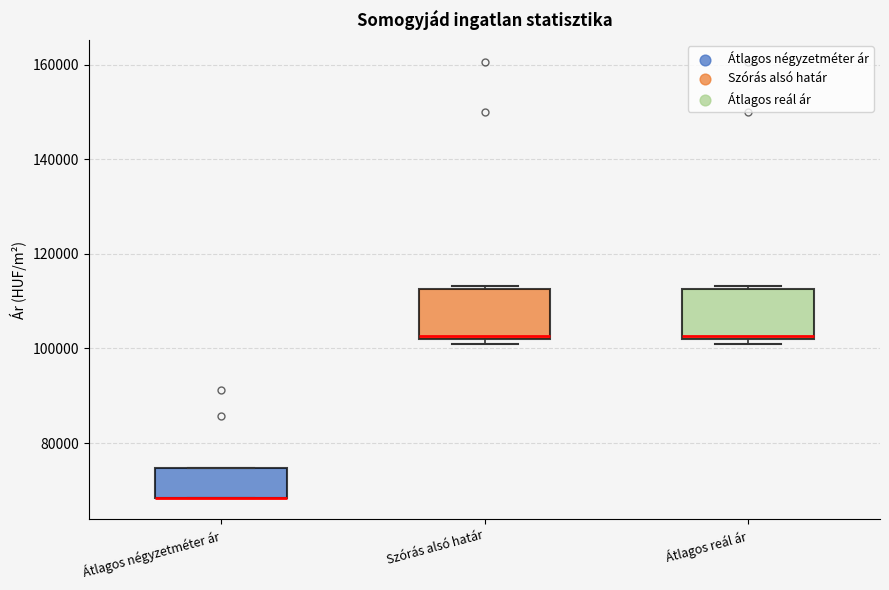

Reading left to right, transcribe this box plot: for each box, give where its median line is, the range the box spans, and where its two whiskers end, as read against the y-axis. The values are not printed on the chart, so give them approximately, as read against the axis.

Átlagos négyzetméter ár: median 68000 (drawn on the box's lower edge), box 68000 to 74000, whiskers 68000 to 74000
Szórás alsó határ: median 102000 (just above the box's lower edge), box 102000 to 112000, whiskers 102000 (just below the box's lower edge) to 114000
Átlagos reál ár: median 102000 (just above the box's lower edge), box 102000 to 112000, whiskers 102000 (just below the box's lower edge) to 114000